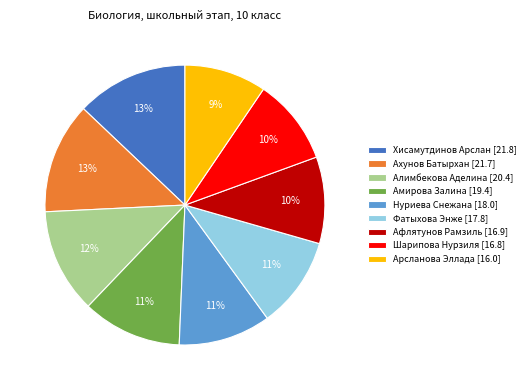

Is the sum of Алимбекова Аделина and Ахунов Батырхан greater than half?

No